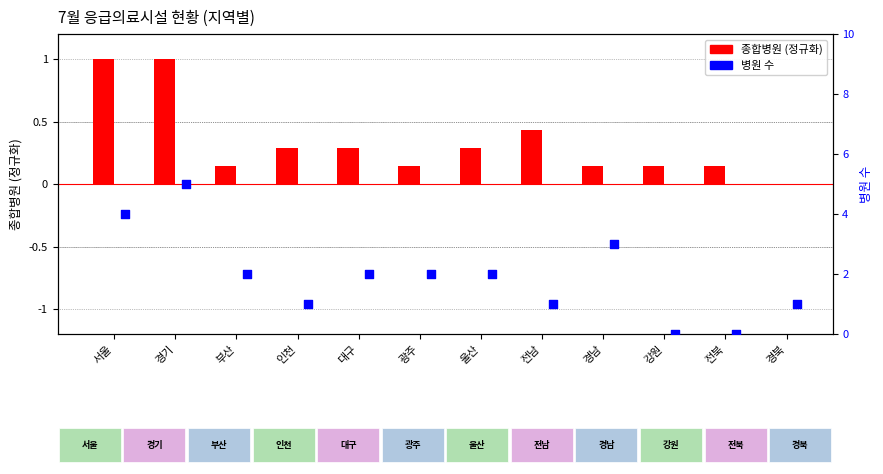

Which series contains the highest Y value?

병원 수